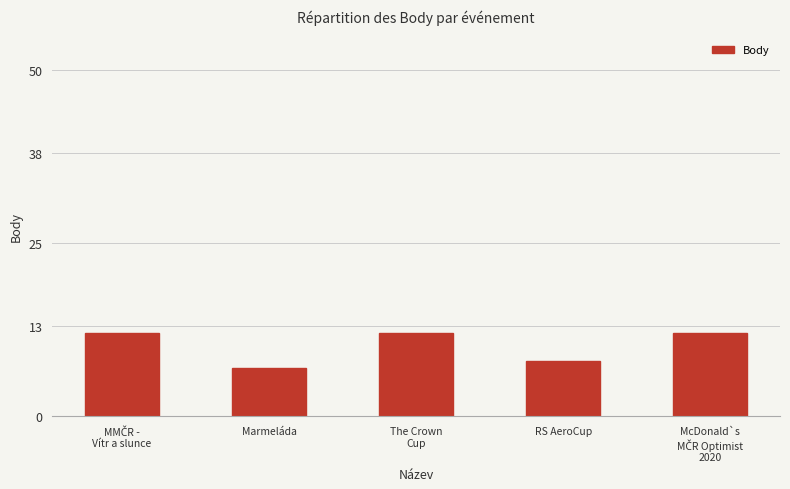

Reading left to right, extract all data points from this chart.

12	7	12	8	12